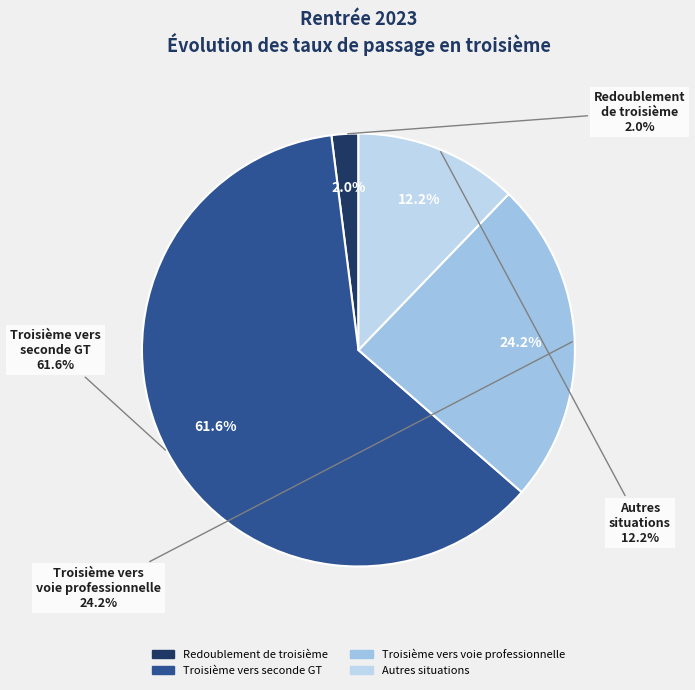

Which category has the smallest portion of the pie?

Redoublement de troisième